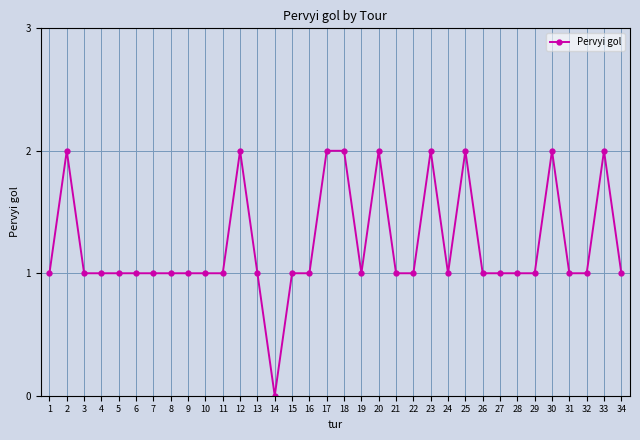

Reading left to right, extract all data points from this chart.

1=1	2=2	3=1	4=1	5=1	6=1	7=1	8=1	9=1	10=1	11=1	12=2	13=1	14=0	15=1	16=1	17=2	18=2	19=1	20=2	21=1	22=1	23=2	24=1	25=2	26=1	27=1	28=1	29=1	30=2	31=1	32=1	33=2	34=1